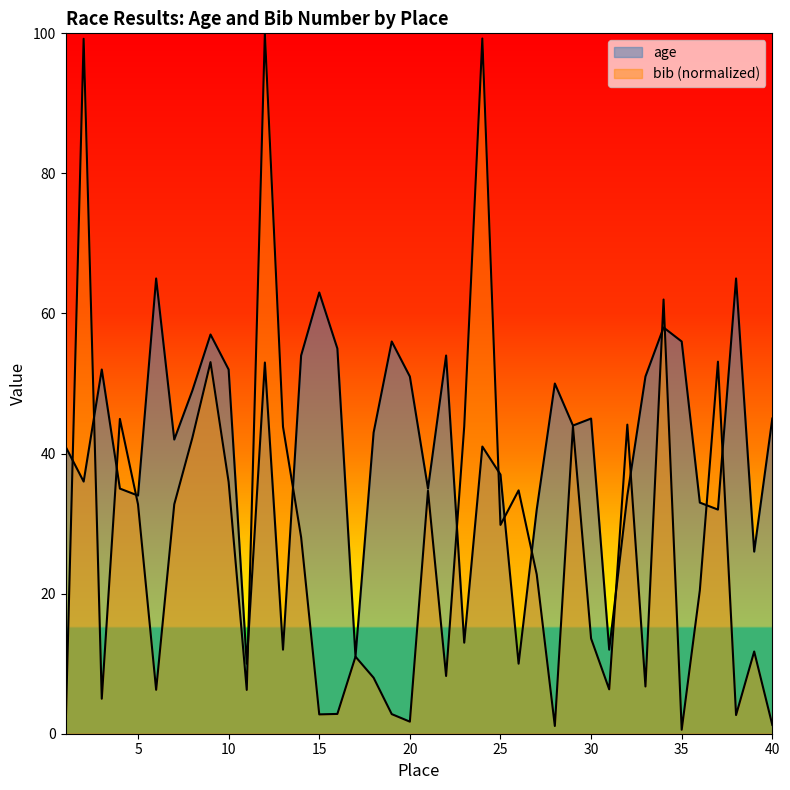

What is the lowest value of the age series?

10.0